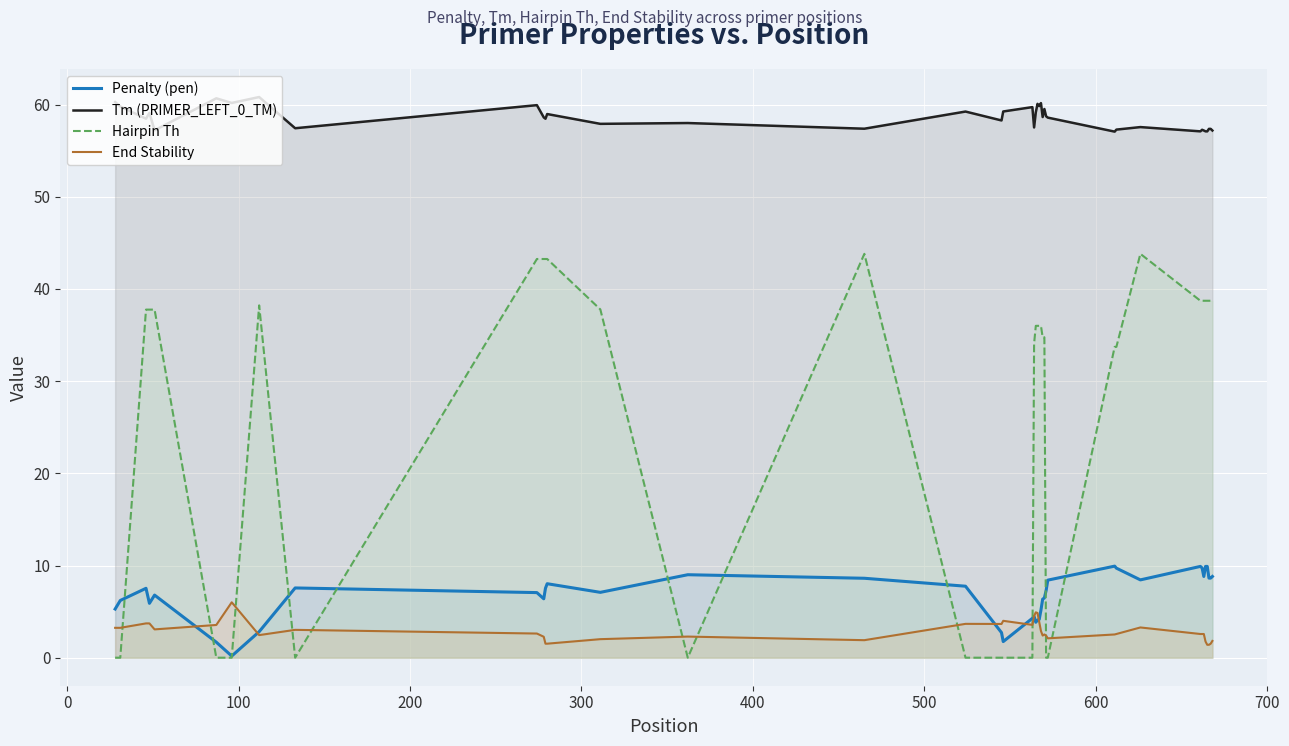

How many interior local peaks does the End Stability series have?

8